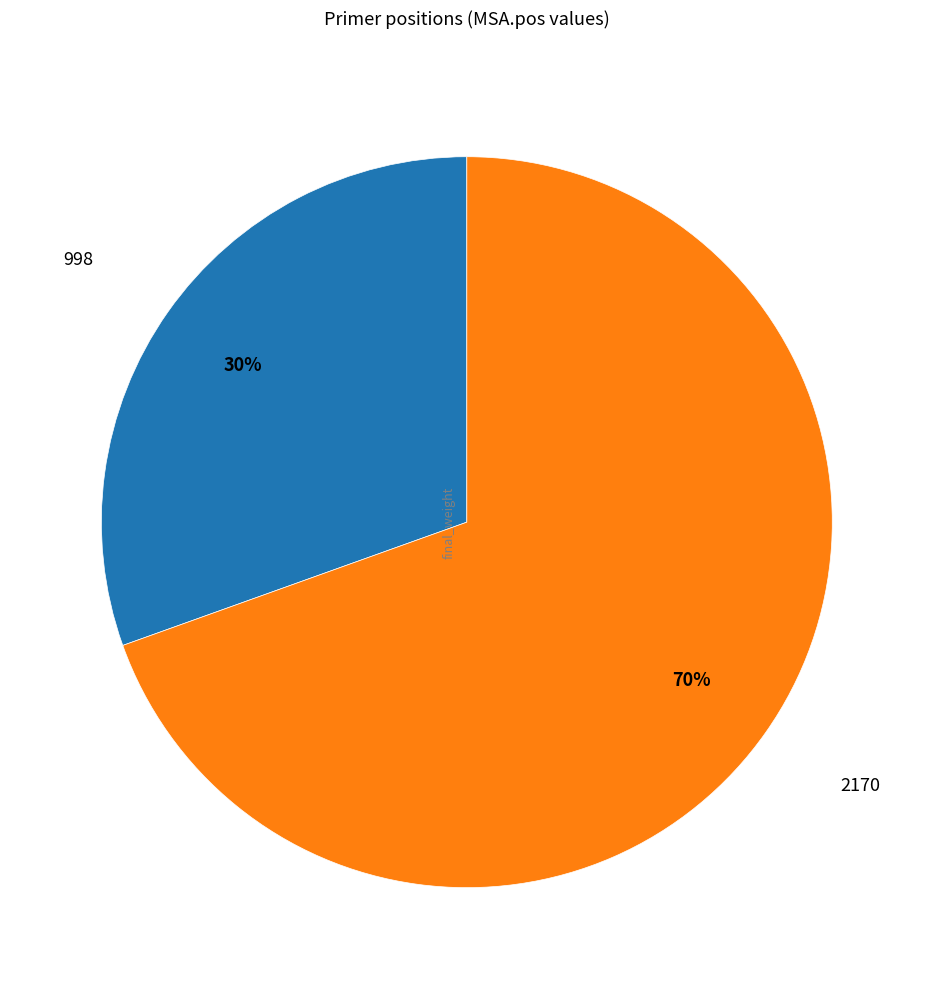

To the nearest percent, what is the average slice percentage?

50%